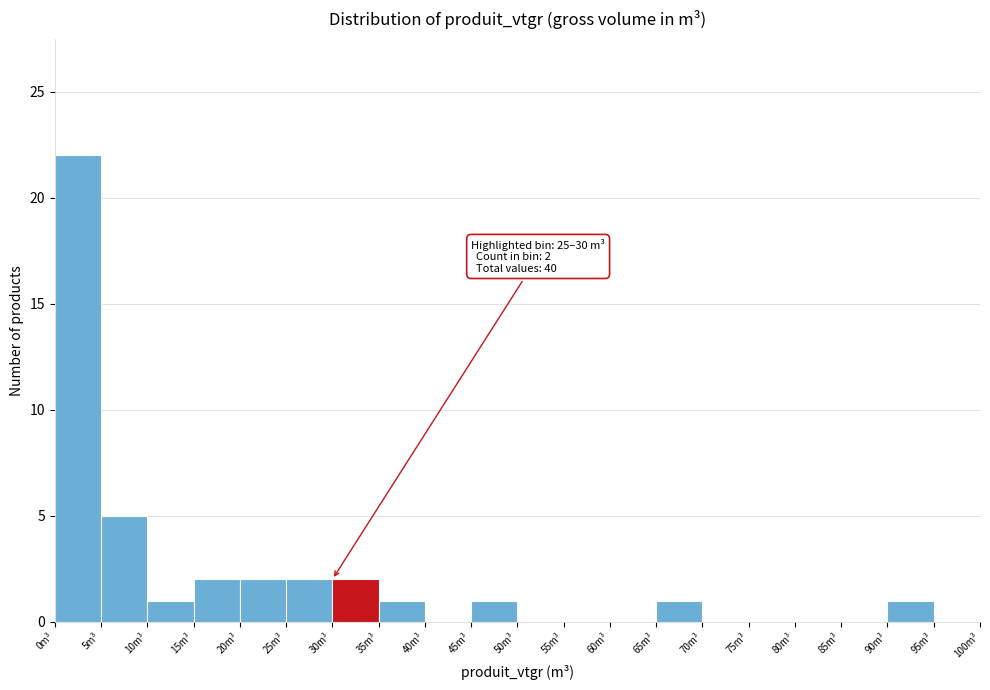

Over which range of the x-axis is the bar tallest?

0 to 5